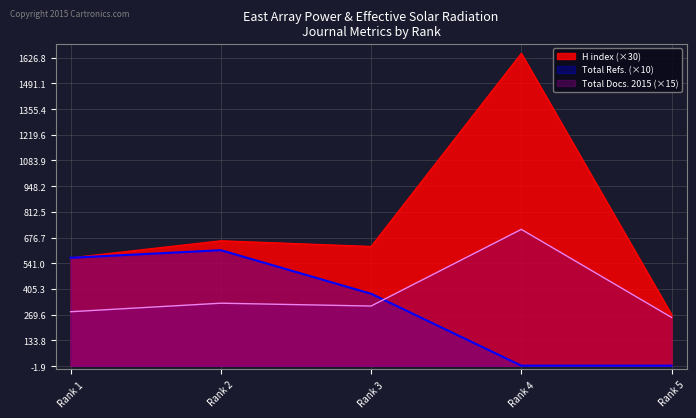

How many data points in Total Docs. (2015) are above 315?

2